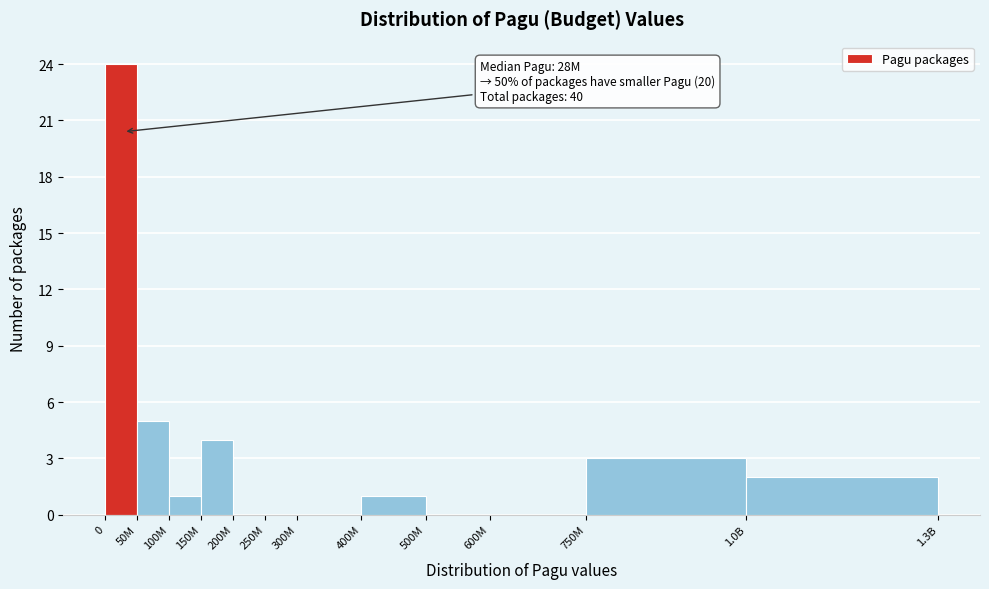

Reading right to left, list all the values displayed in this chart.

1.0B=2	750M=3	600M=0	500M=0	400M=1	300M=0	250M=0	200M=0	150M=4	100M=1	50M=5	0=24